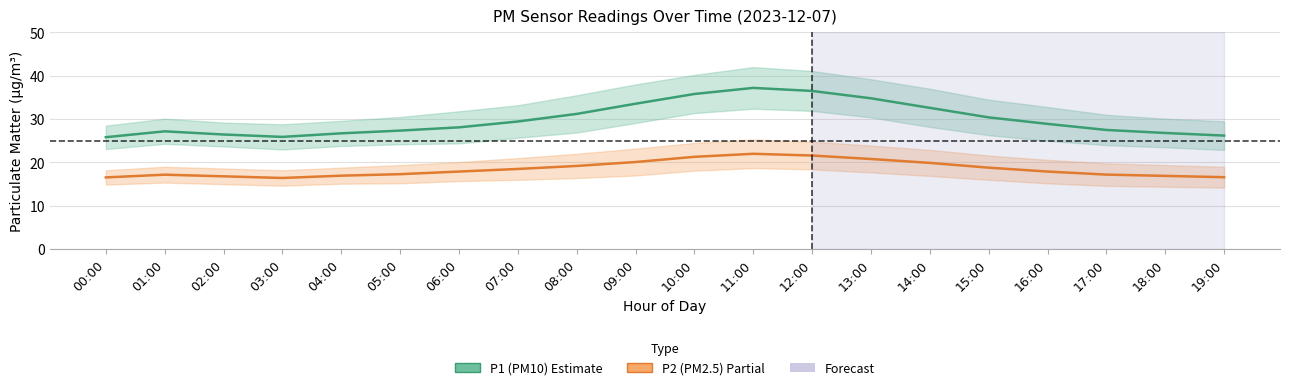

True or false: P2 (PM2.5) has more than 1 interior local peaks.

True